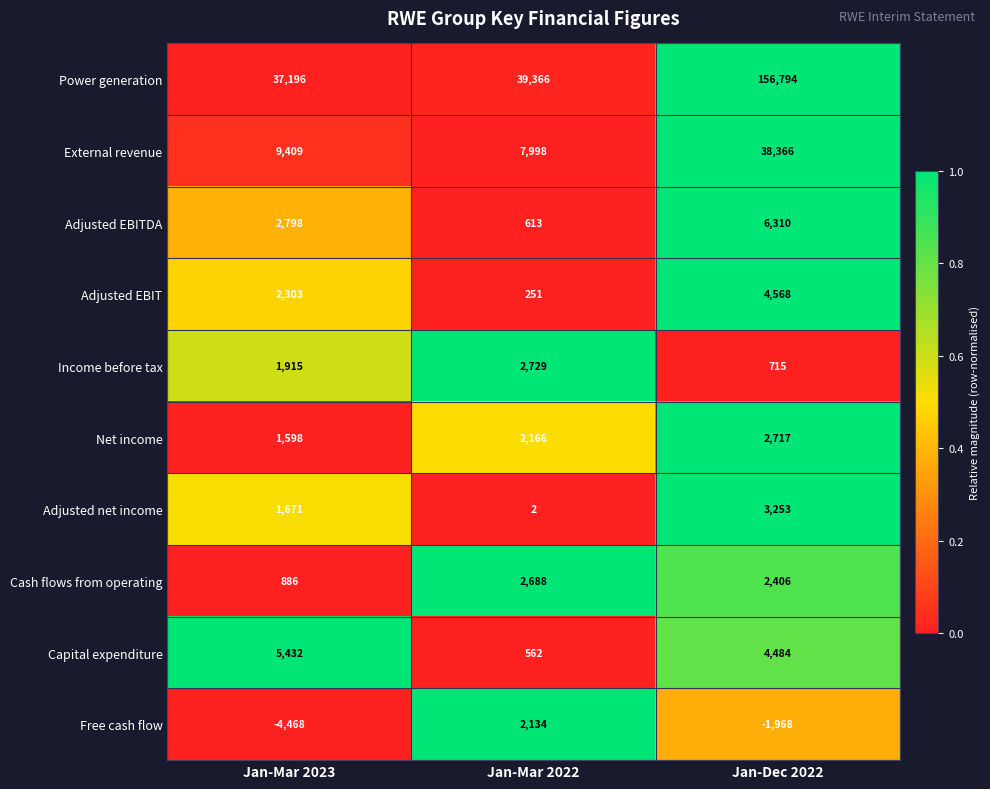

Where is Income before tax nearest to the value 1722?

Jan-Mar 2023